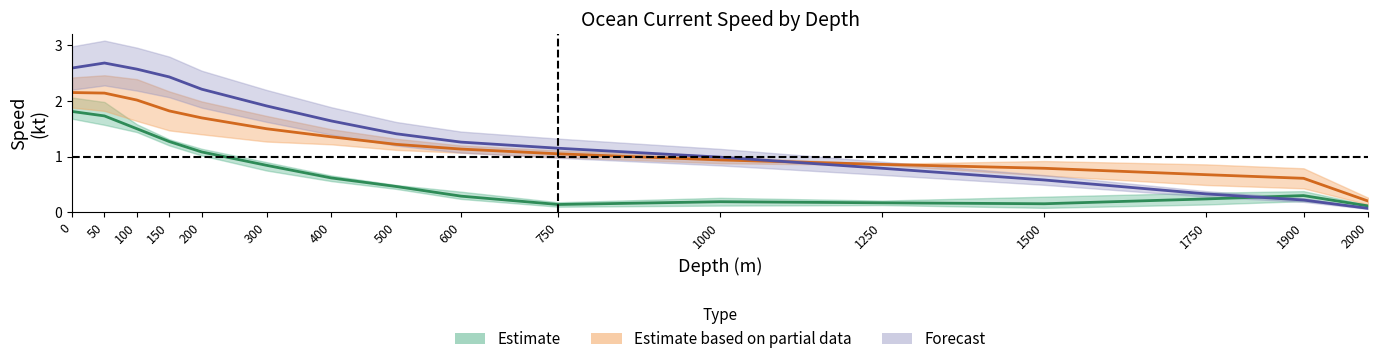

Which series changed the most between 600 and 2000?

2018.12.17